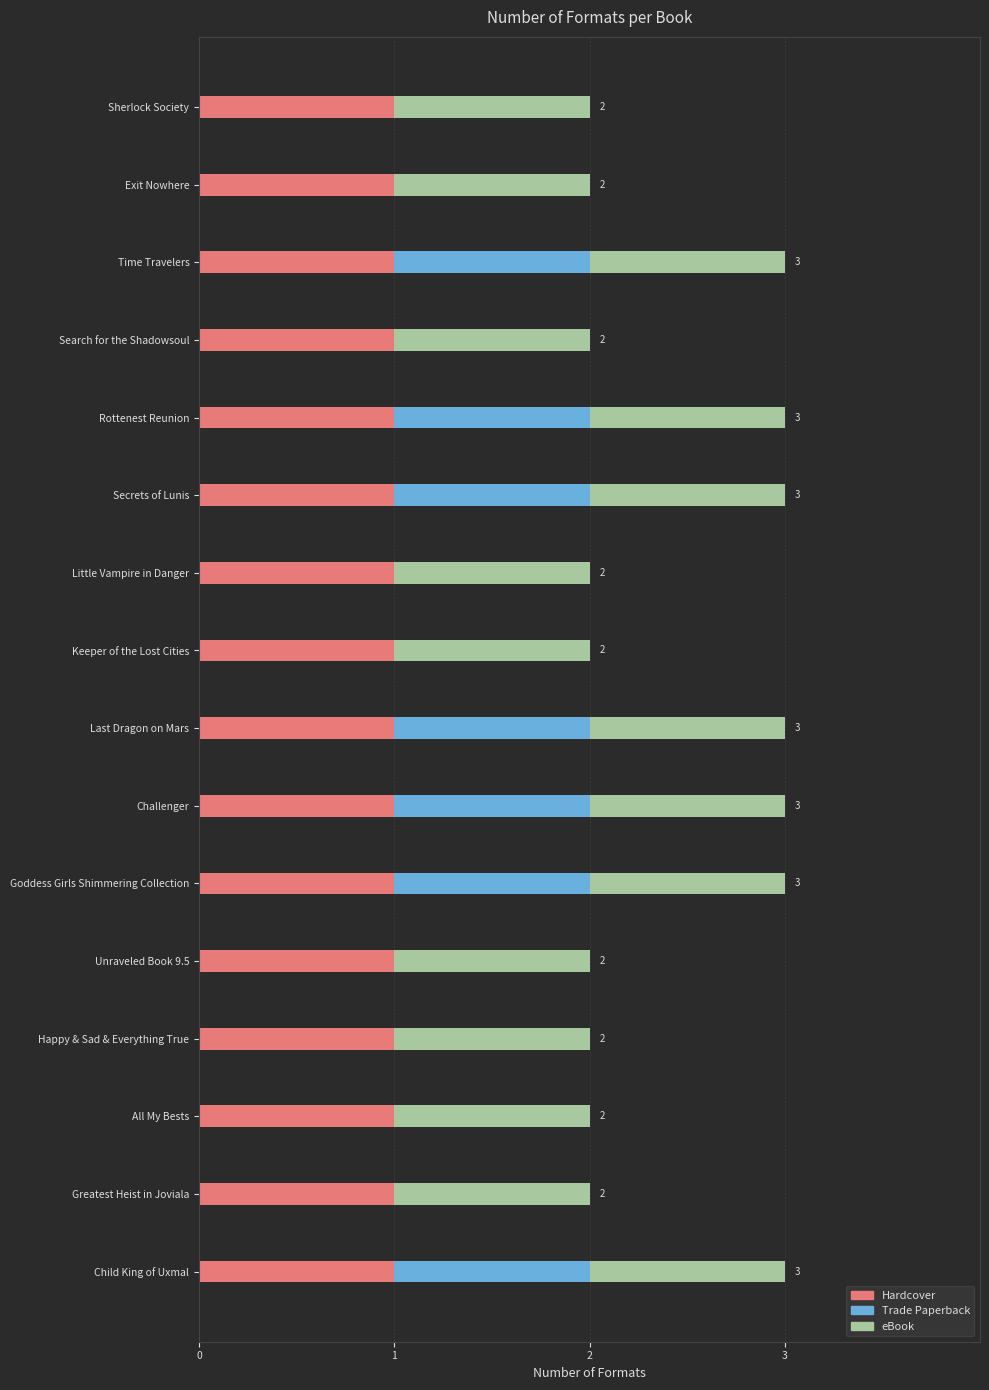

The value of Hardcover at Greatest Heist in Joviala is 1. True or false?

True